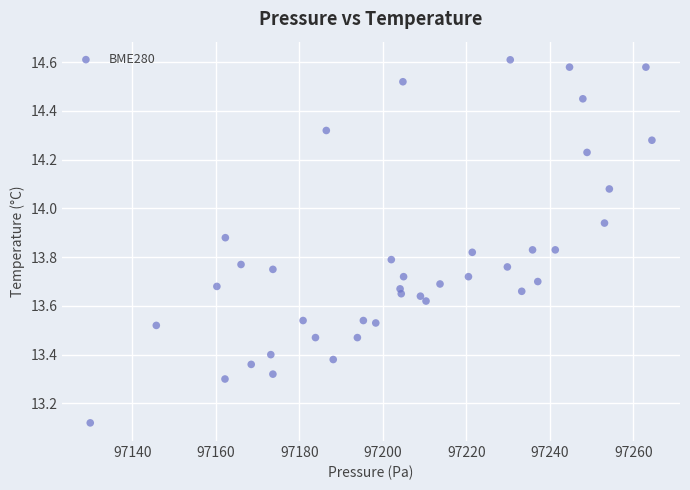

What is the range of X values (max minus min)?

134.4